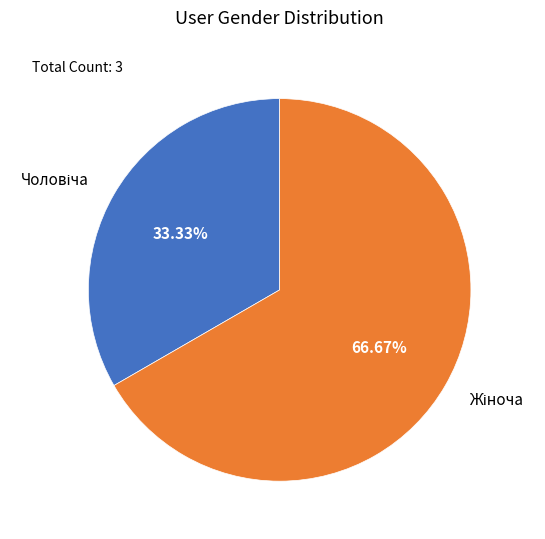

Is it true that Жіноча is 67% of the pie?

True